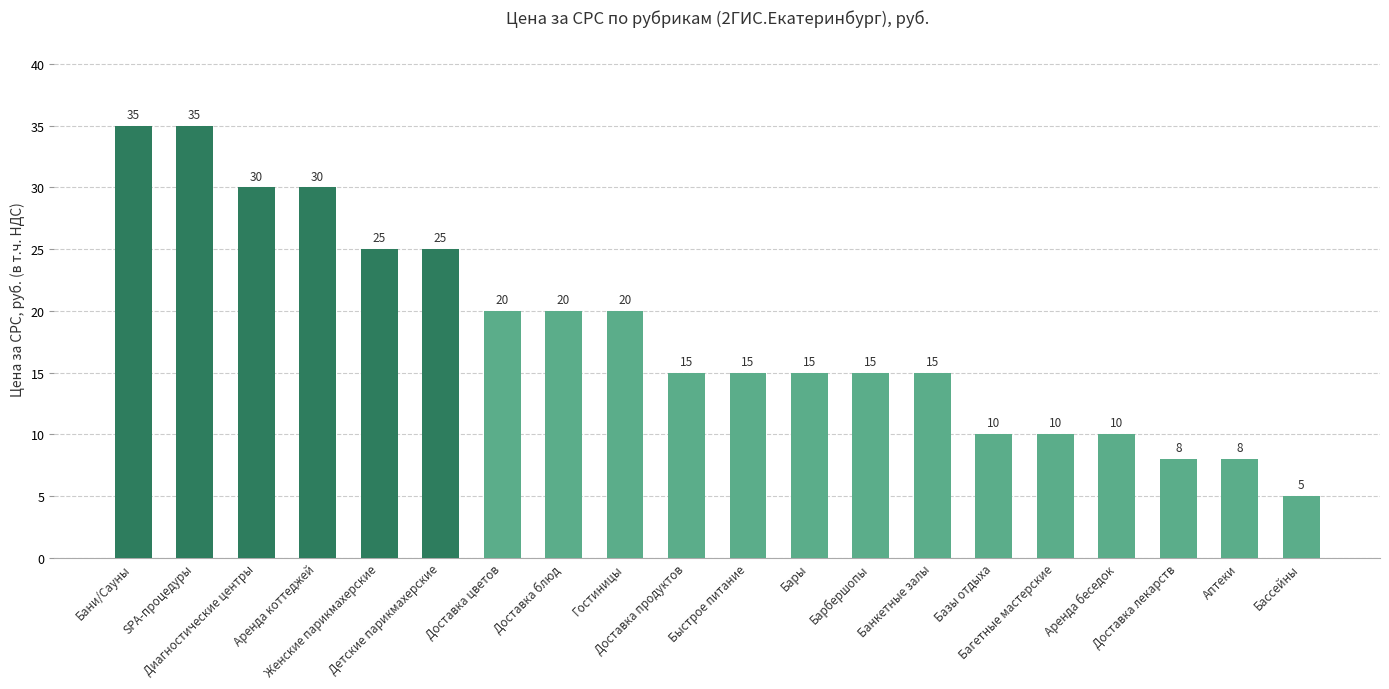

Reading left to right, what are all the values shown in this chart?

35	35	30	30	25	25	20	20	20	15	15	15	15	15	10	10	10	8	8	5